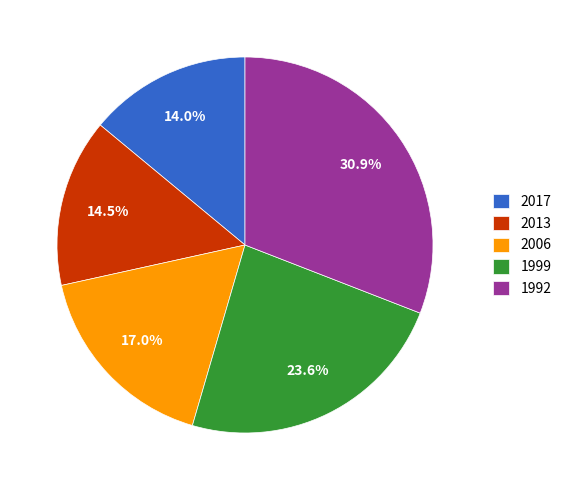

Which slice is the largest?

1992